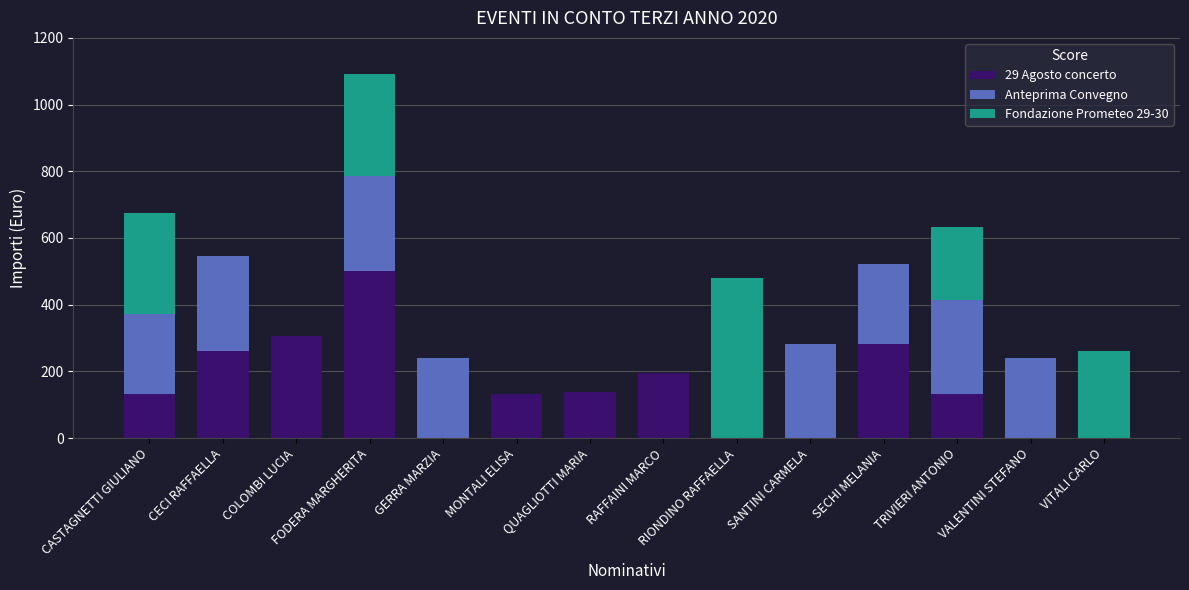

At which label does 29 Agosto concerto reach its peak?

FODERA MARGHERITA